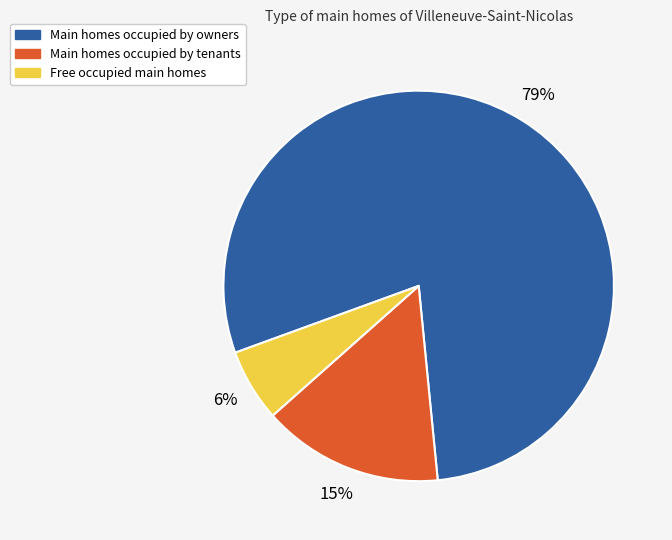

Is there any slice that represents more than half of the pie?

Yes